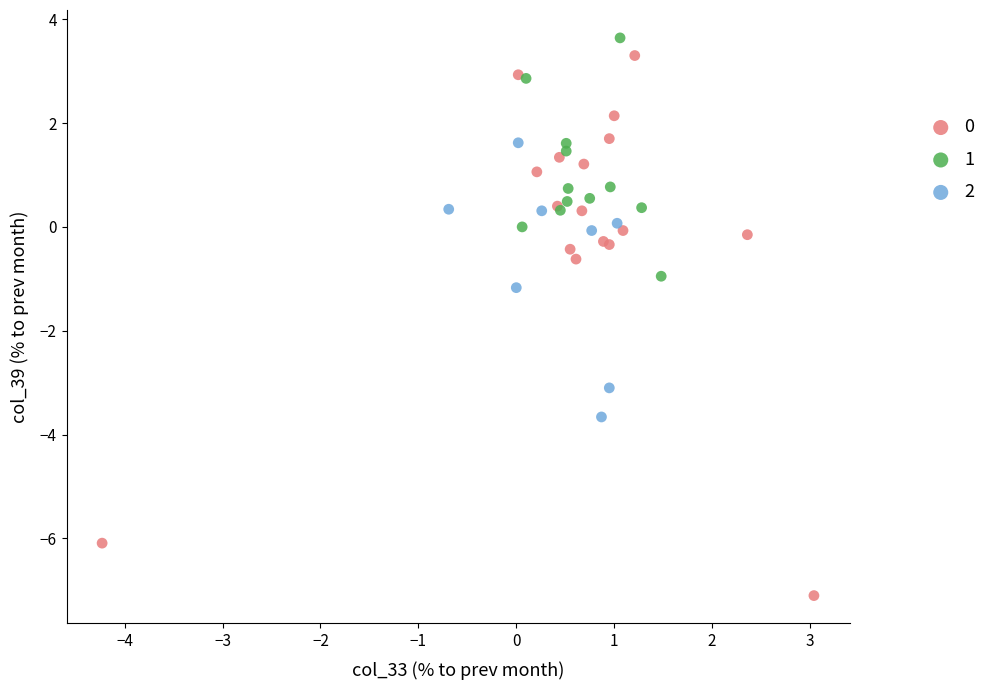

What are all the series names shown in the legend?

0, 1, 2